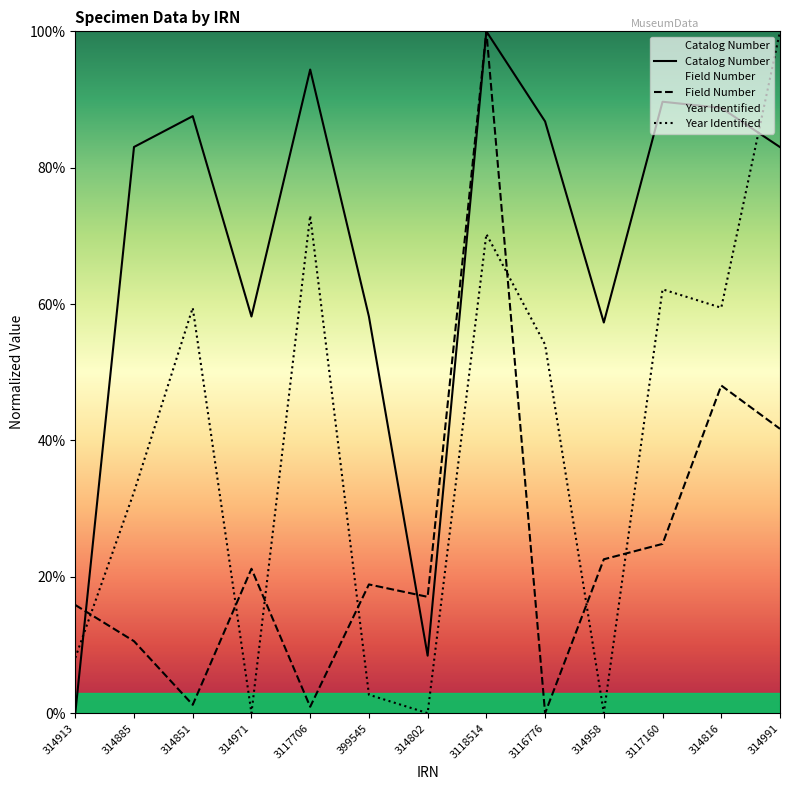

Which series has the widest spread of values?

Catalog Number